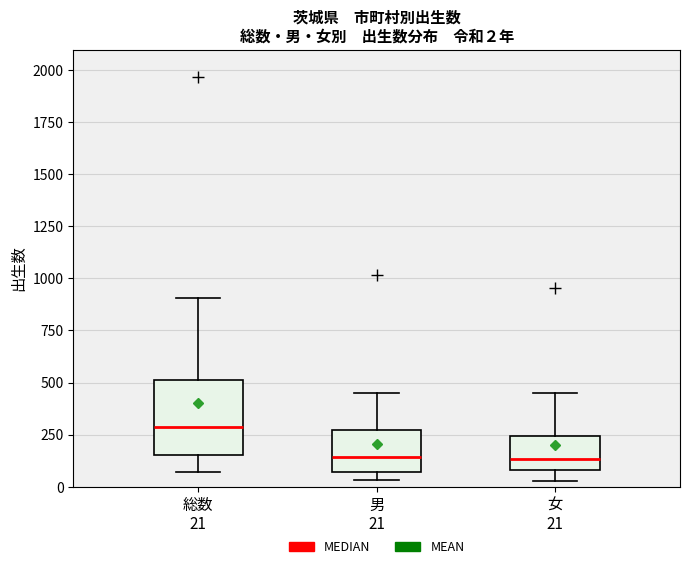

Comparing the boxes themselves (not the whiskers), which one is the tallest?

総数 21